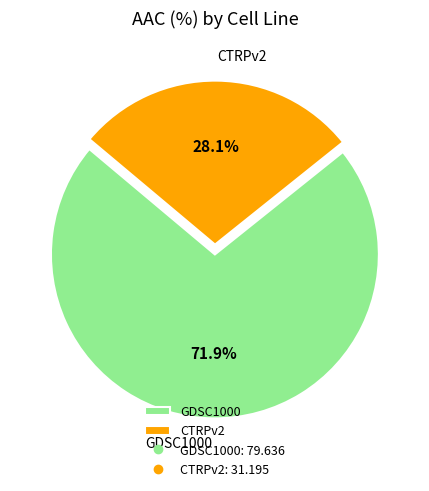

Combined, what portion of the pie is CTRPv2 and GDSC1000?

100.0%